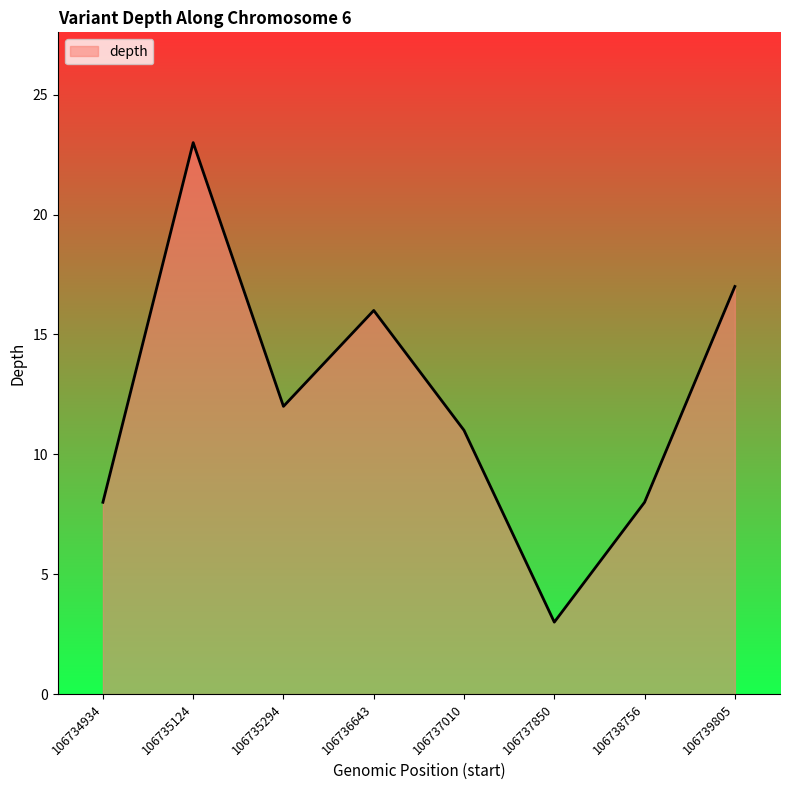

The value at 106734934 is 8. True or false?

True